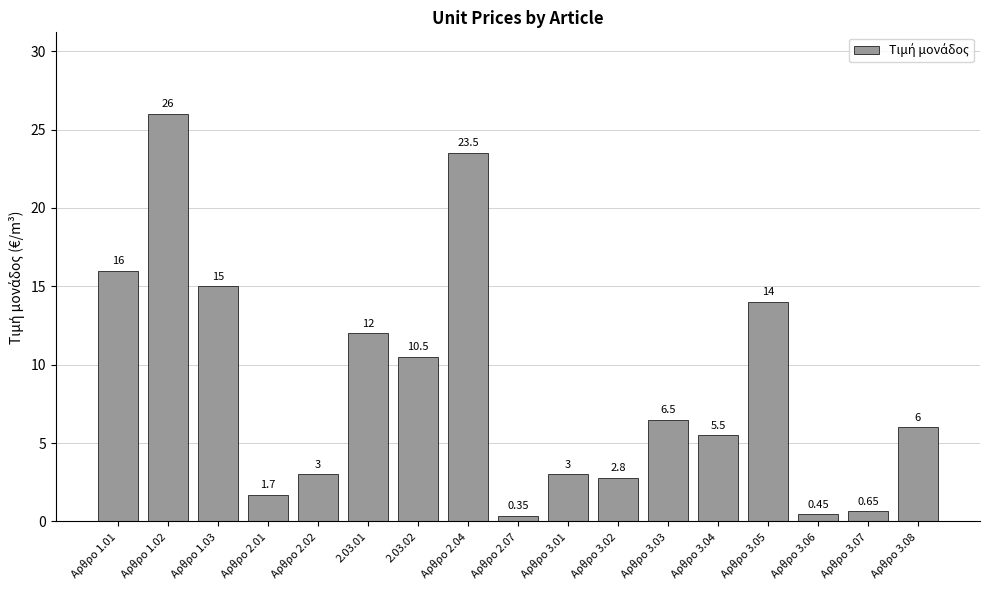

What is the sum of the values at Αρθρο 3.05 and Αρθρο 3.08?

20.0